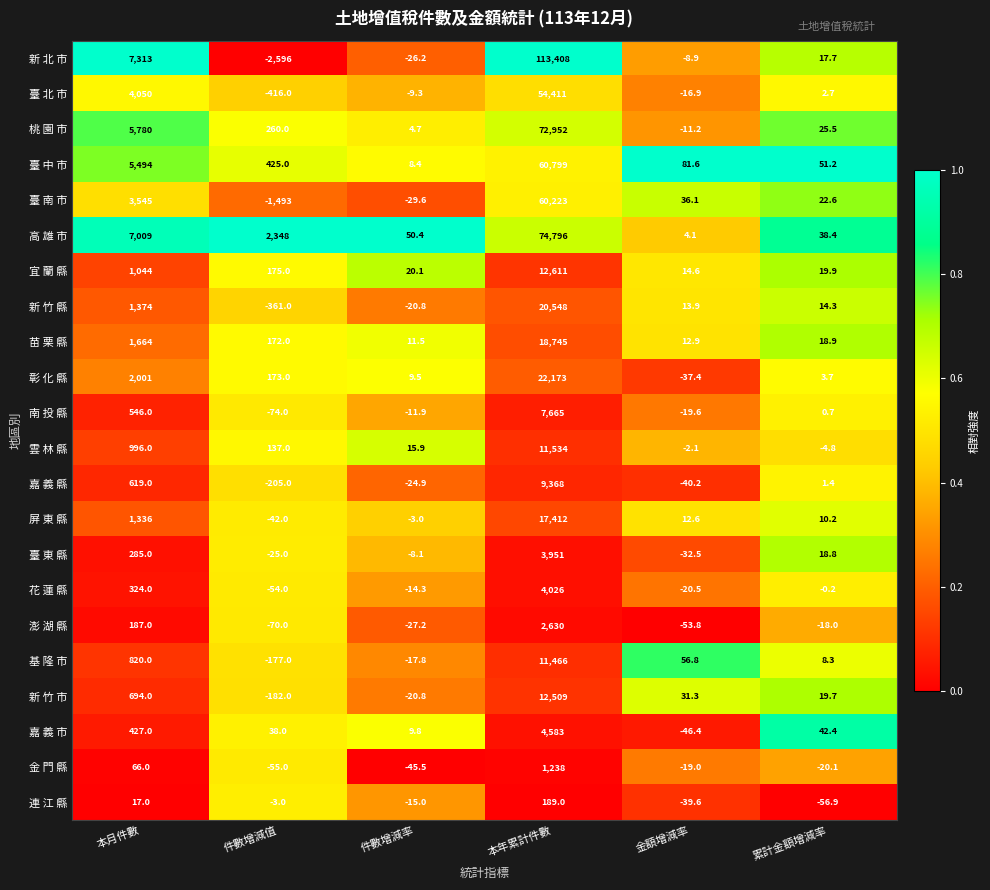

At which category is the sum across all series the highest?

本年累計件數